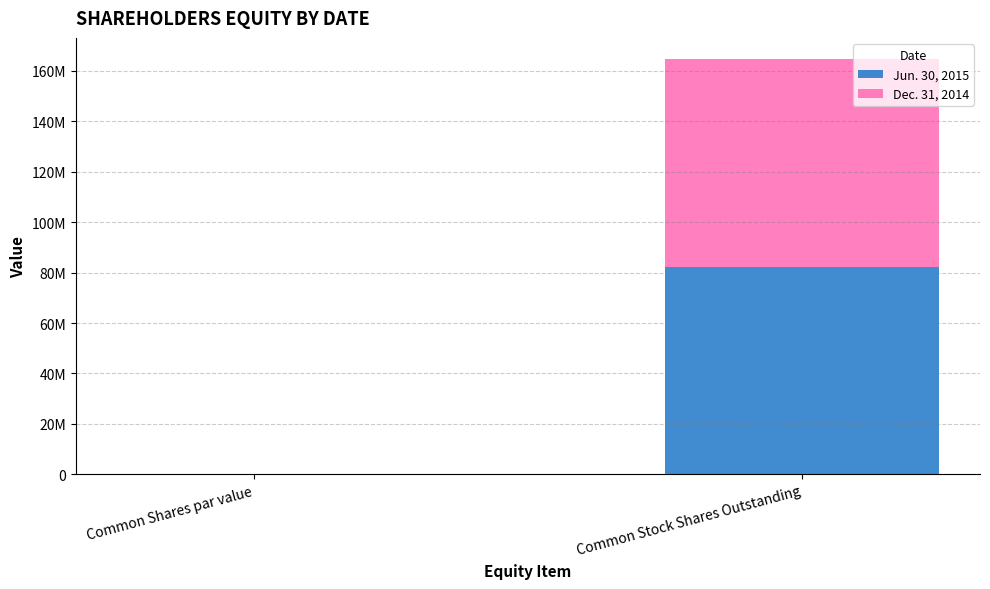

Does the chart contain stacked bars?

Yes